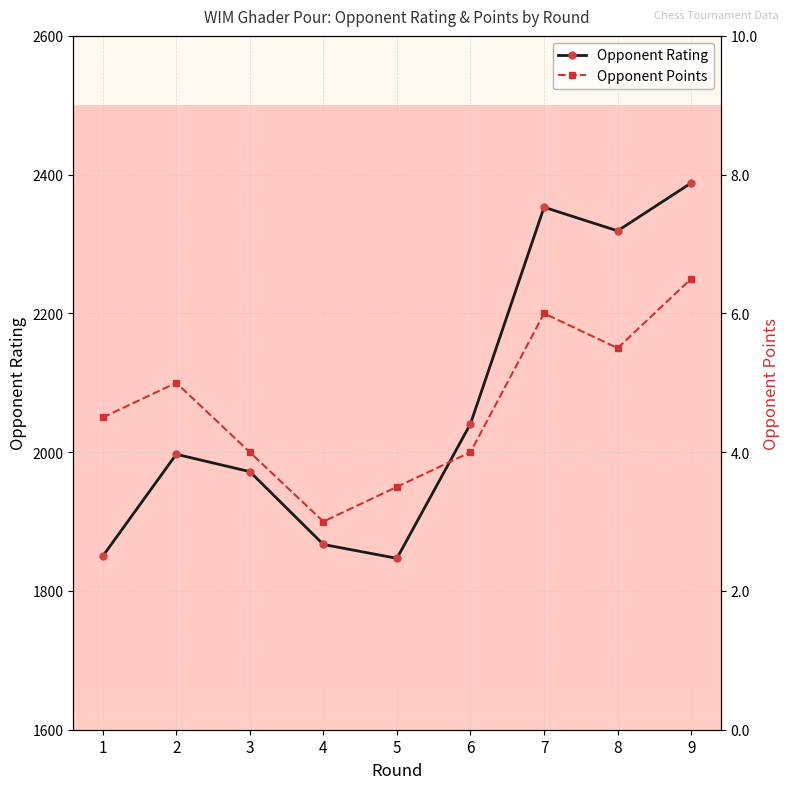

How many lines are shown in the chart?

2